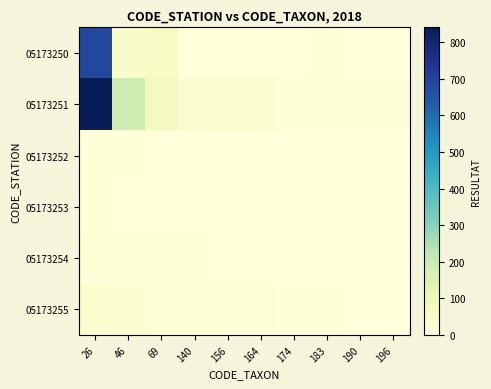

What is the spread (max minus min) of values at 164?

24